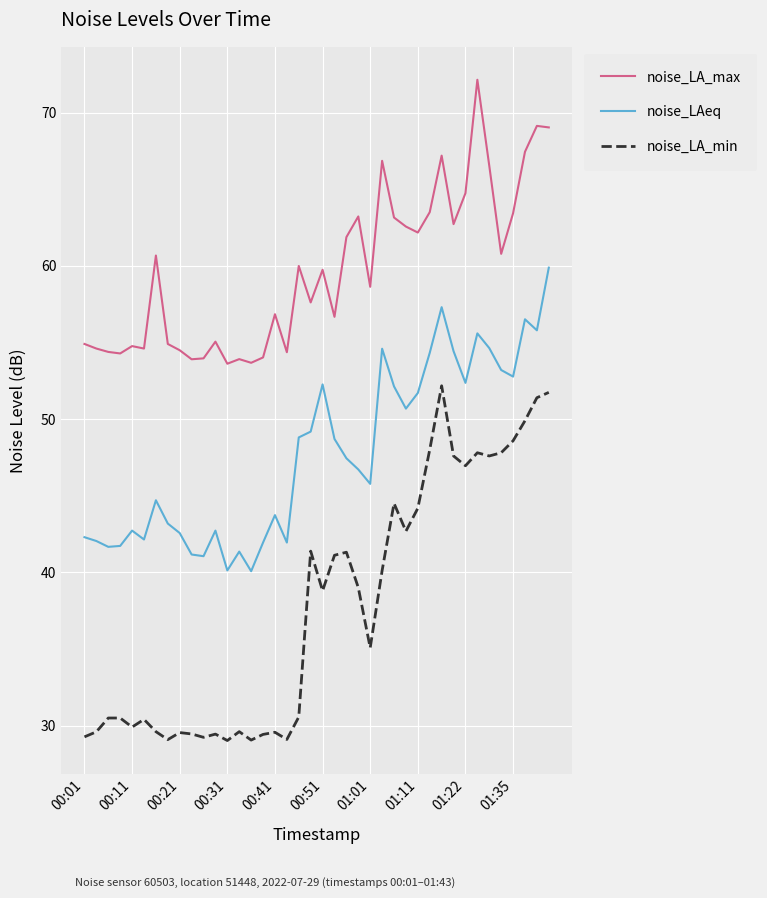

What is the difference between the maximum and minimum values in the noise_LAeq series?

19.8